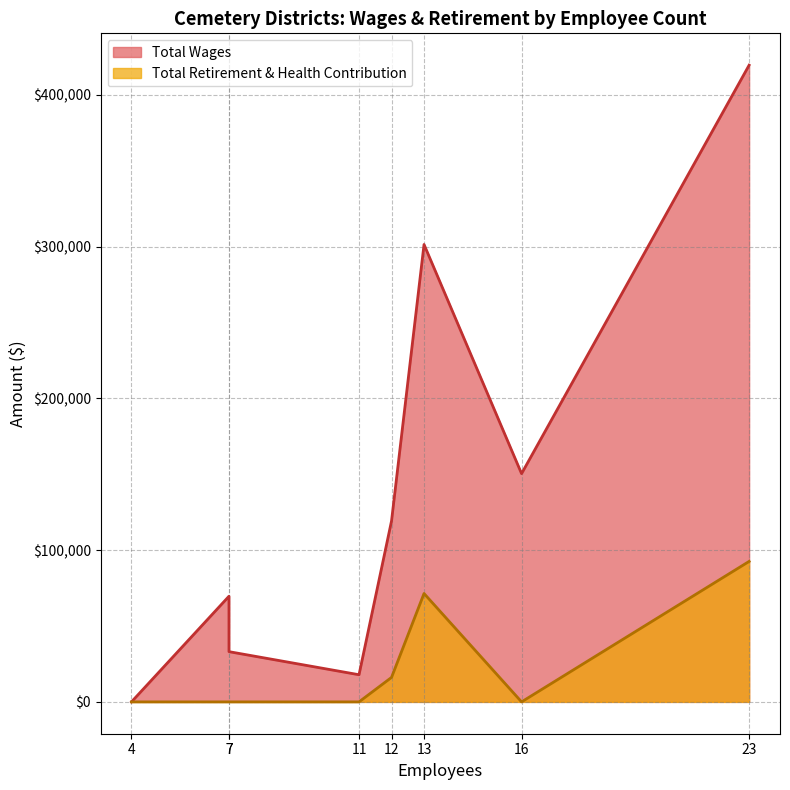

How many data points does each series have?

8